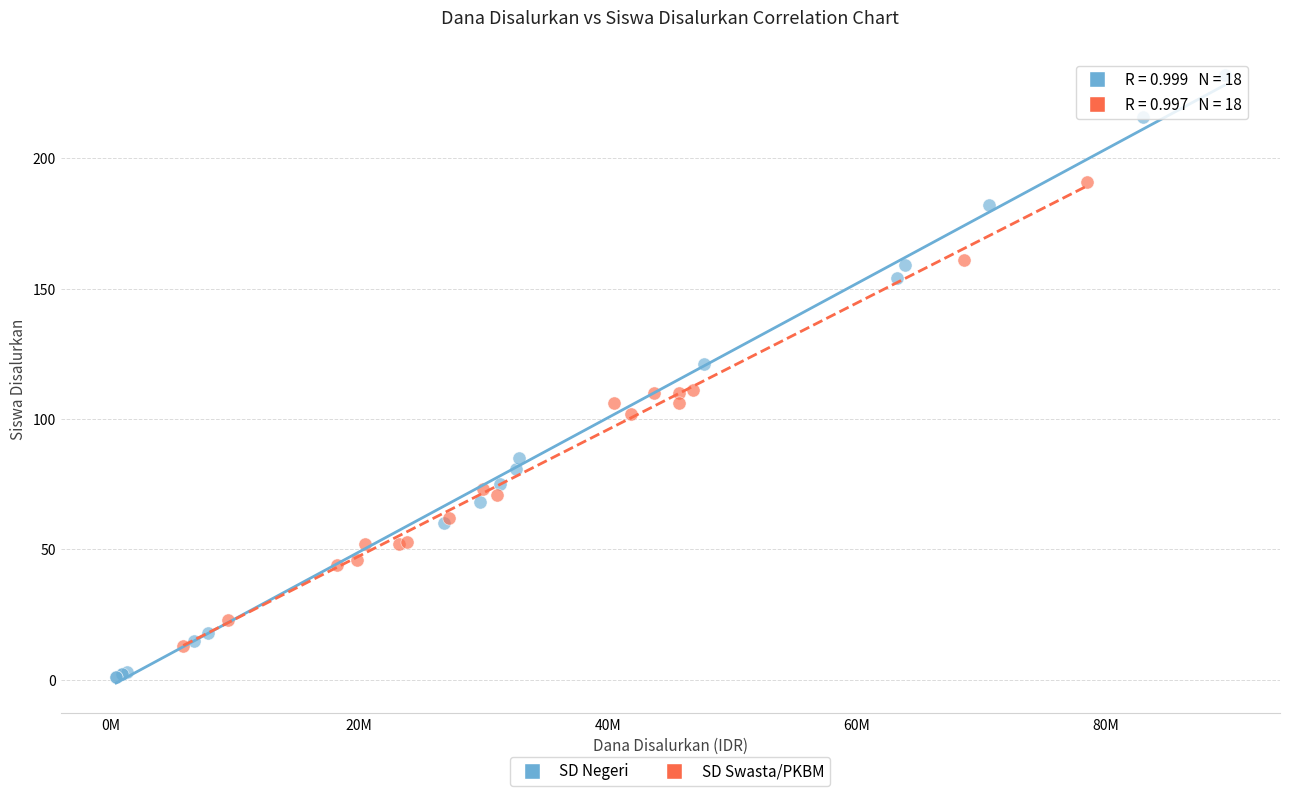

Which series has the widest spread of Y values?

SD Negeri